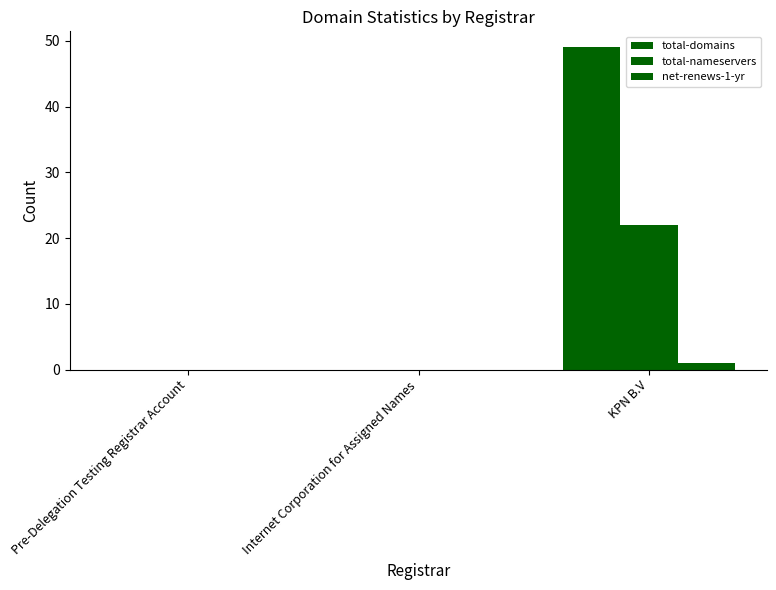

What position from the left is Pre-Delegation Testing Registrar Account?

1